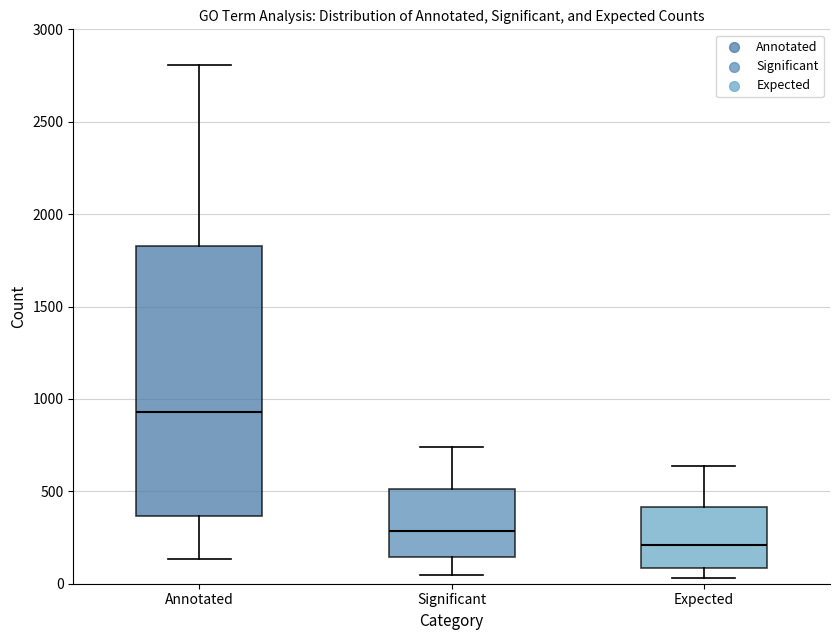

Which box is the tallest, from its lower edge to its upper edge?

Annotated